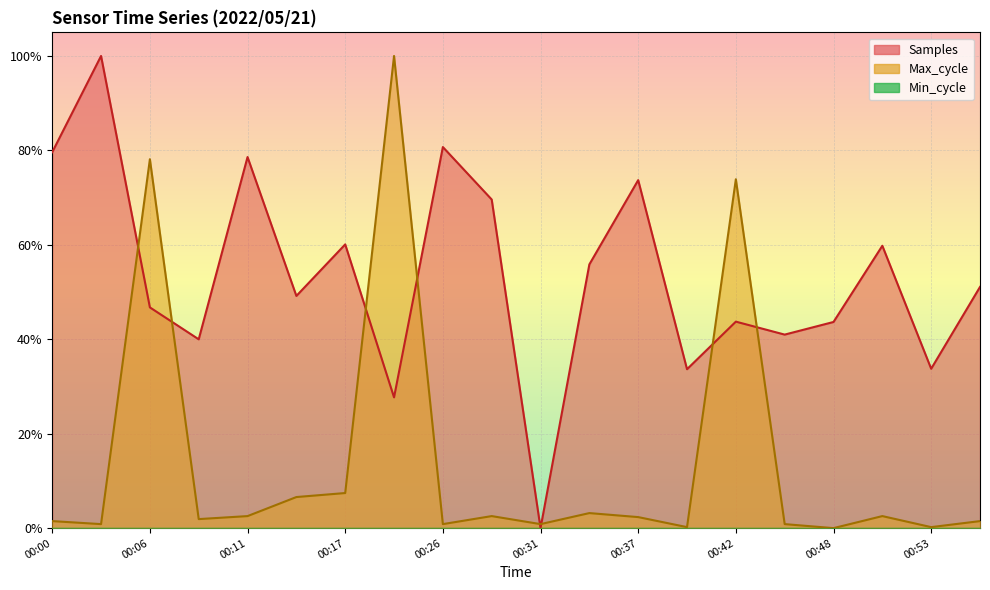

At how many categories does at least one series exceed 0?

20